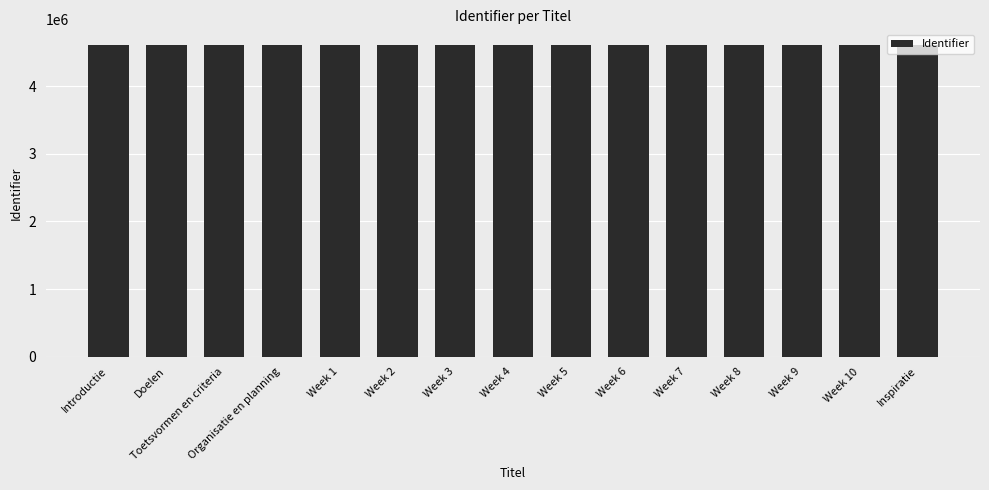

How many distinct data groups are displayed?

1